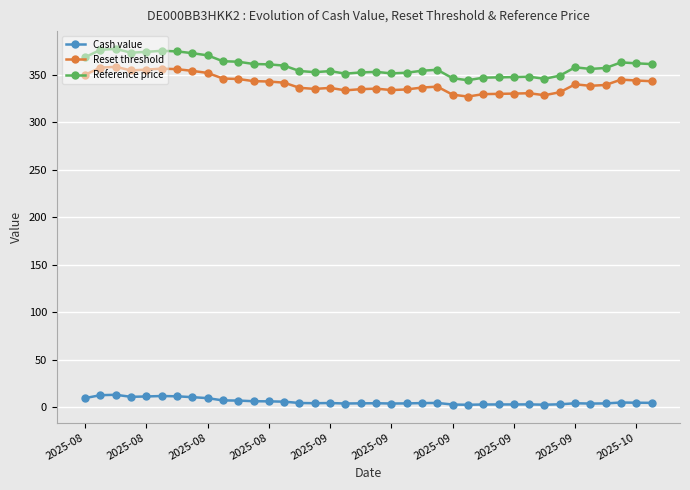

Which series has the largest range (max minus min)?

Reference price